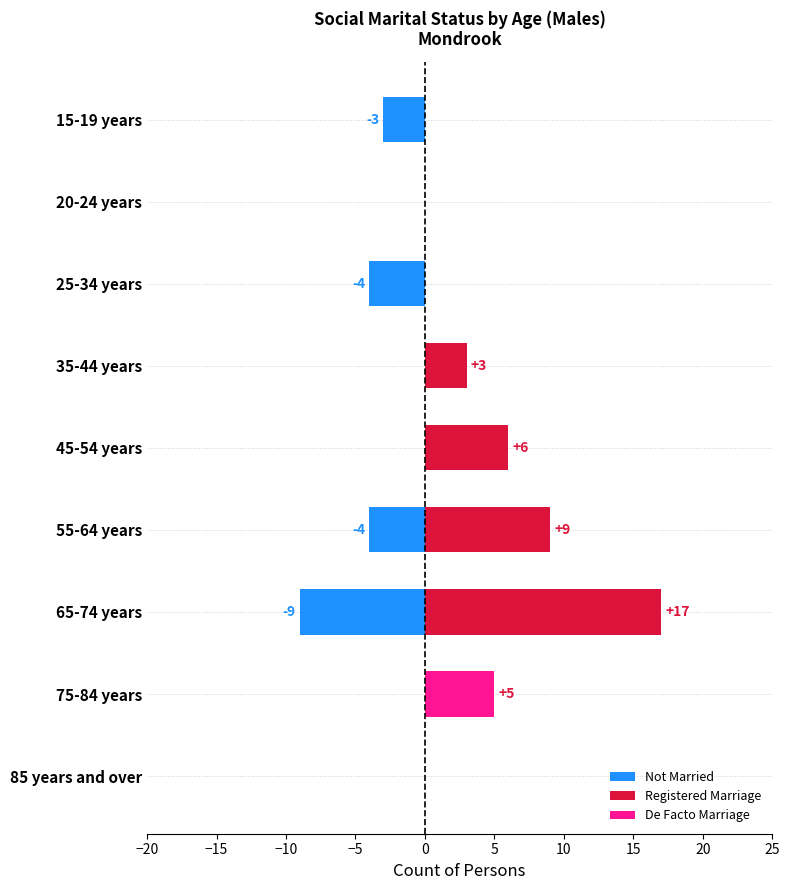

Are the bars grouped side by side (vs. stacked)?

Yes